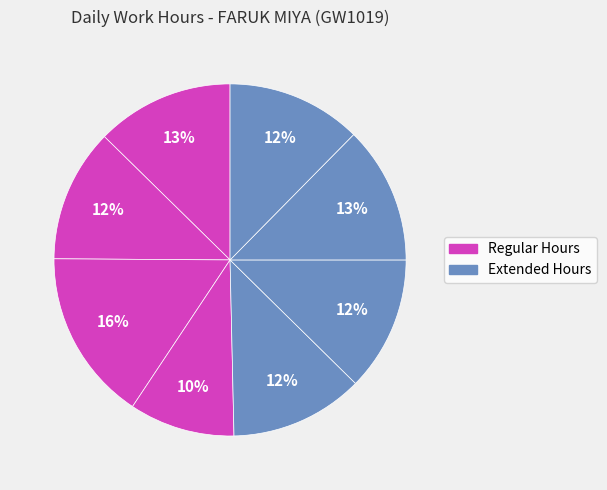

How many slices are in this pie chart?

8